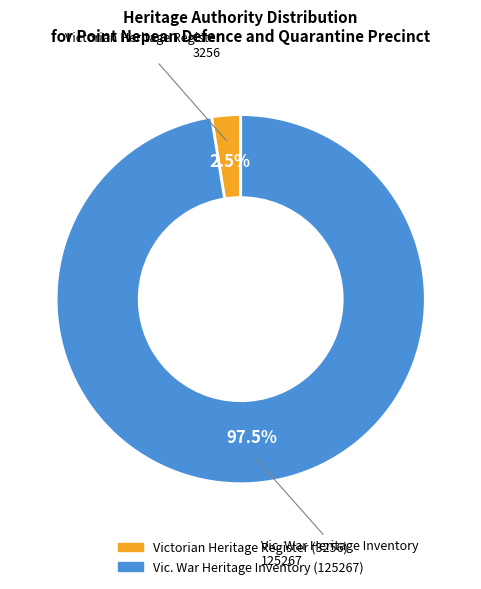

Count the number of slices in the pie.

2